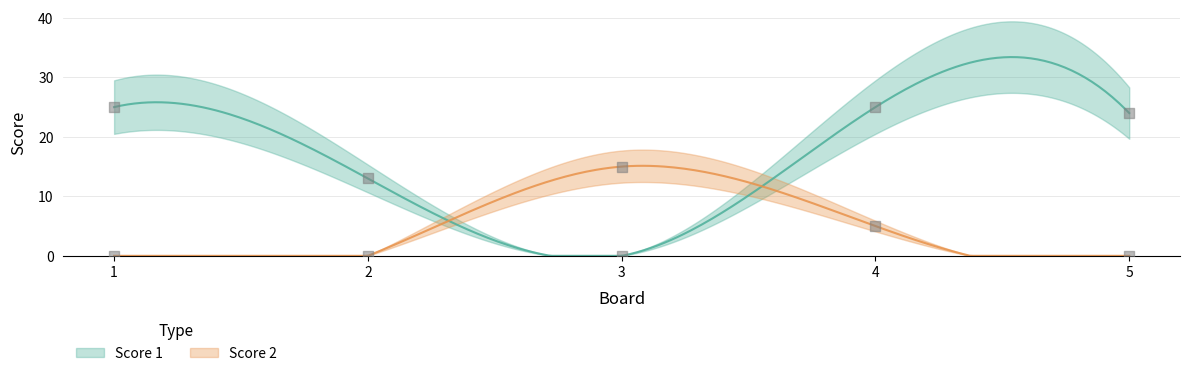

At which category is the sum across all series the highest?

4